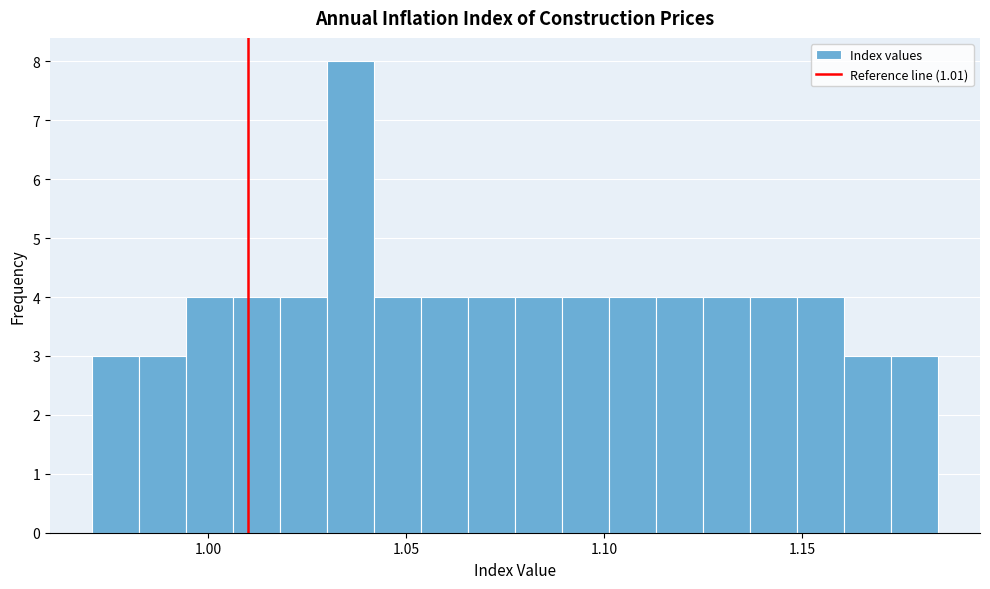

Around what value on the x-axis is the tallest bar? Give the approximate position of its centre, as read against the axis.

1.035